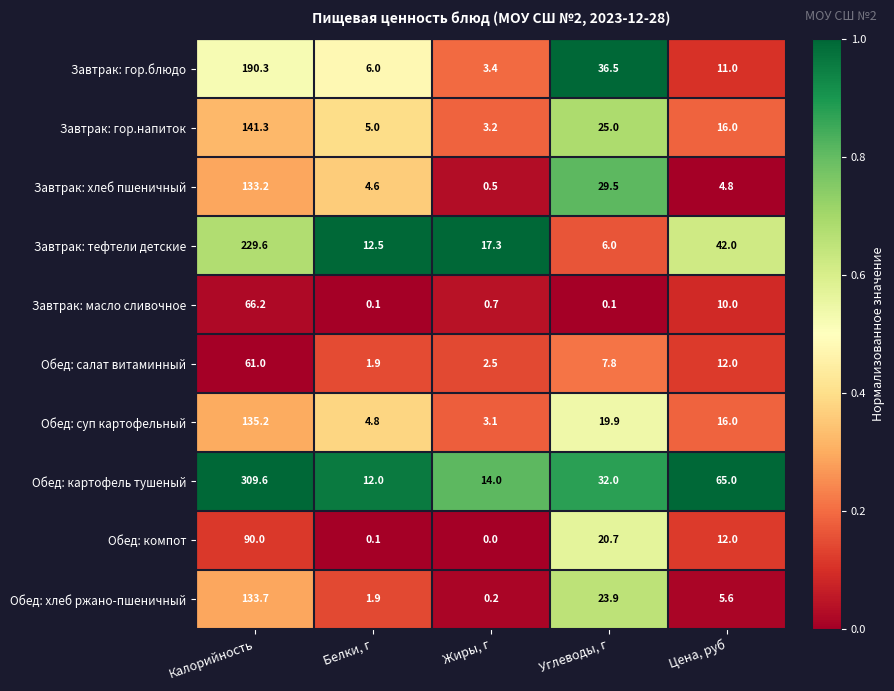

Rank the series by their maximum value, from lowest to highest.

Обед: салат витаминный, Завтрак: масло сливочное, Обед: компот, Завтрак: хлеб пшеничный, Обед: хлеб ржано-пшеничный, Обед: суп картофельный, Завтрак: гор.напиток, Завтрак: гор.блюдо, Завтрак: тефтели детские, Обед: картофель тушеный